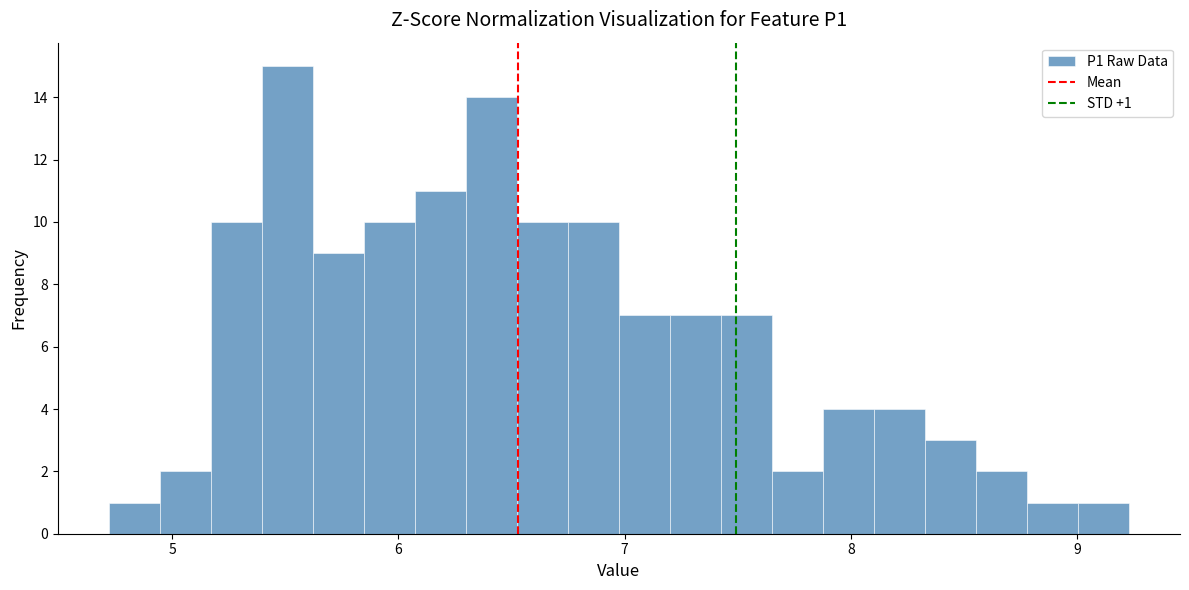

Around what value on the x-axis is the tallest bar? Give the approximate position of its centre, as read against the axis.

5.5